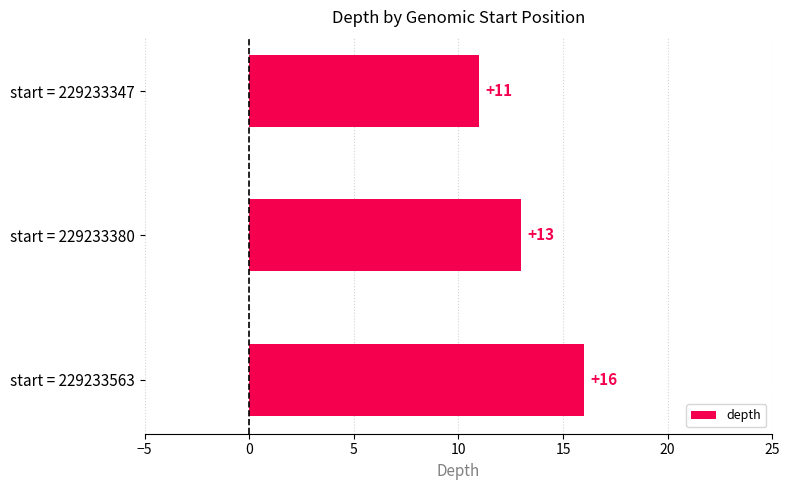

Count the values in the range 11 to 16.

3